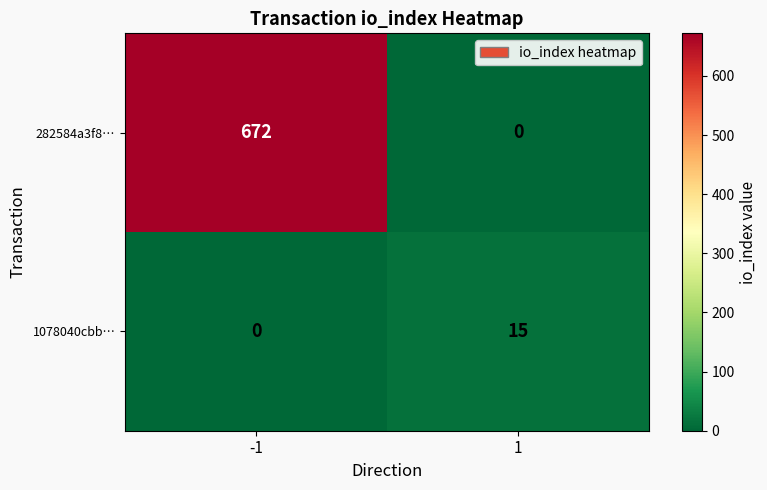

At which category is the sum across all series the highest?

-1